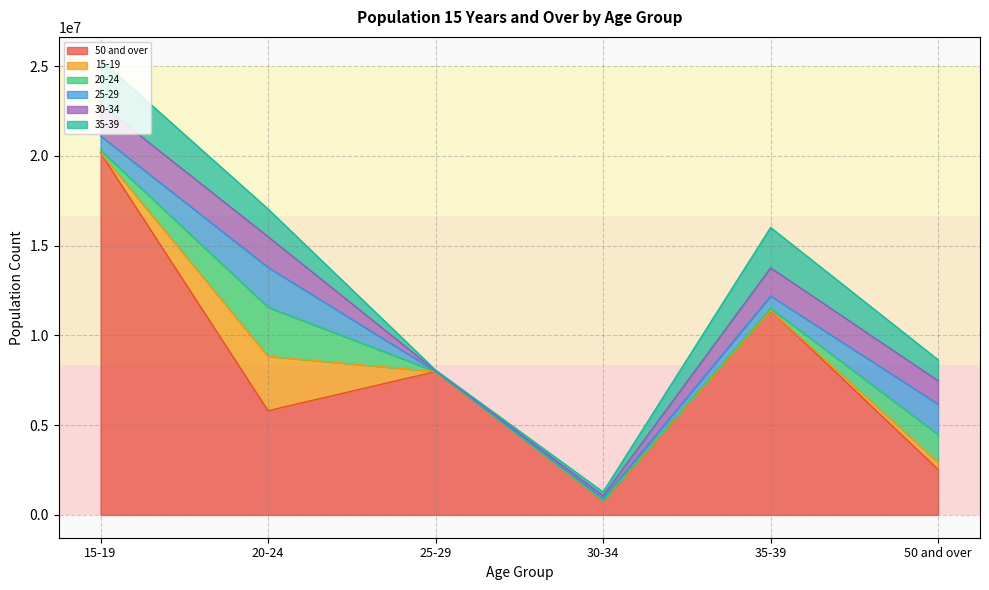

At which category is the sum across all series the highest?

15-19